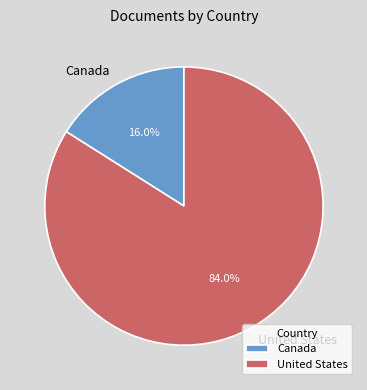

To the nearest percent, what portion does United States represent?

84%